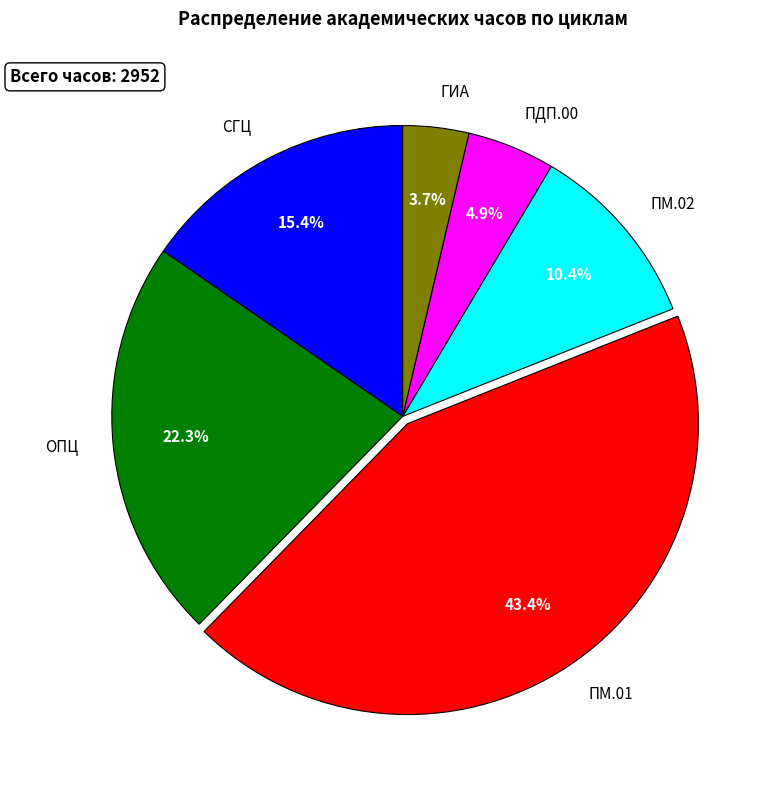

To the nearest percent, what portion does ПМ.02 represent?

10%